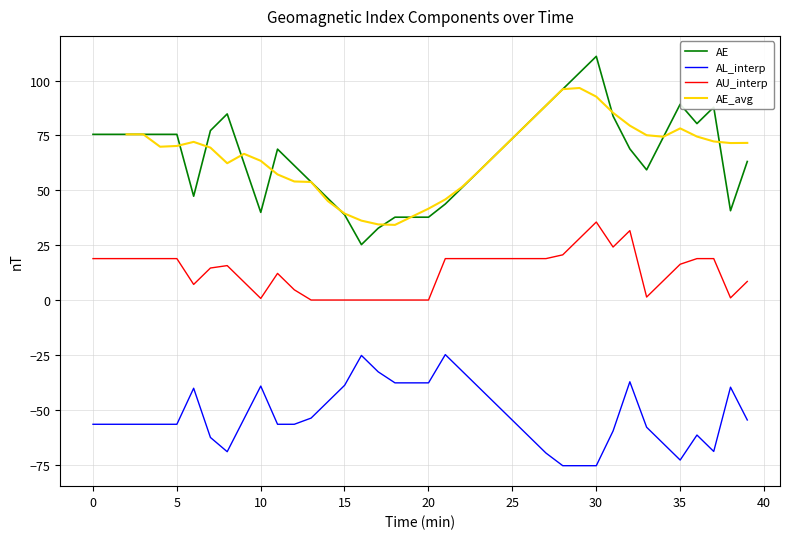

True or false: AE and AL_interp cross at least once.

False